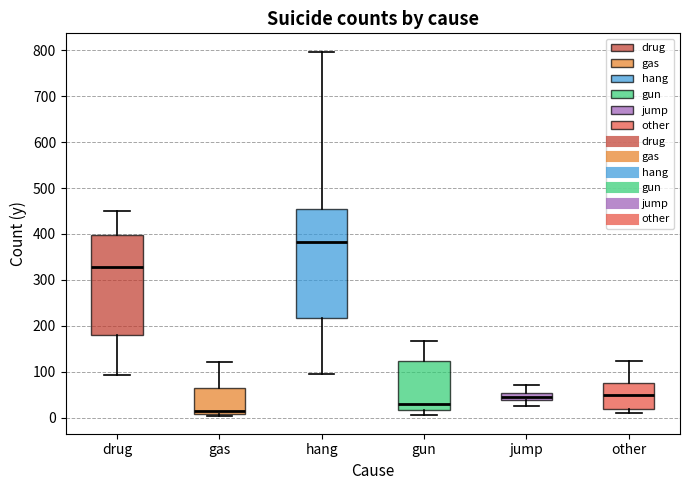

Which box is the tallest, from its lower edge to its upper edge?

hang